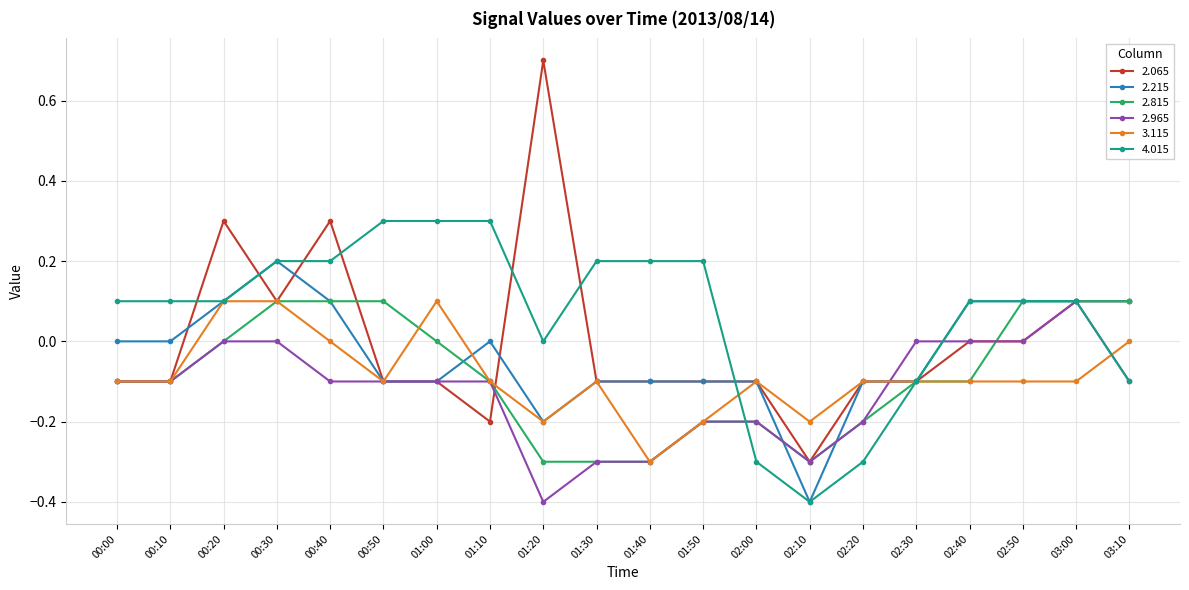

What position from the left is 02:30?

16